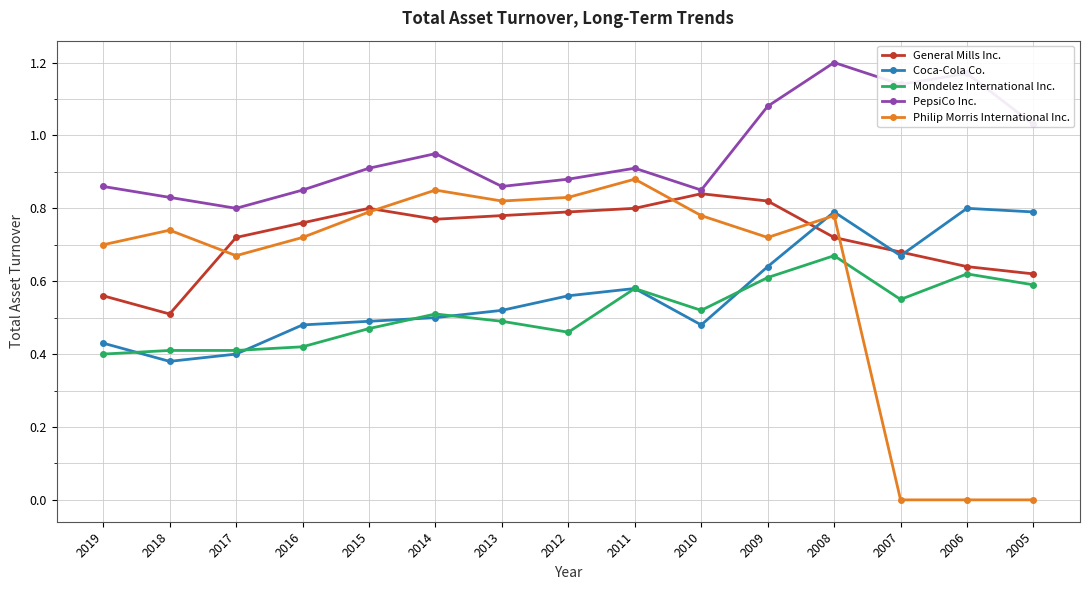

Is it true that Philip Morris International Inc. equals 1.4 at 2013?

False